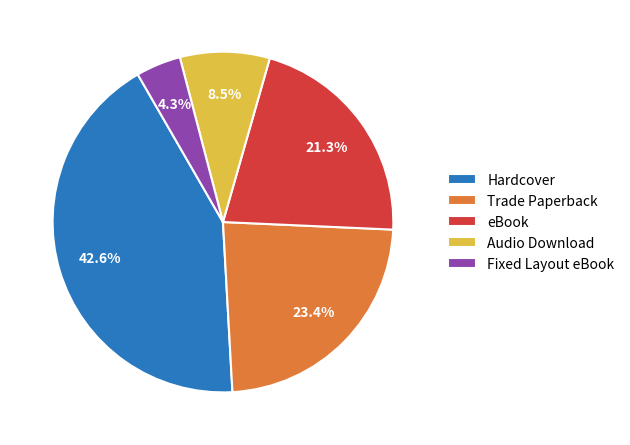

To the nearest percent, what is the average slice percentage?

20%